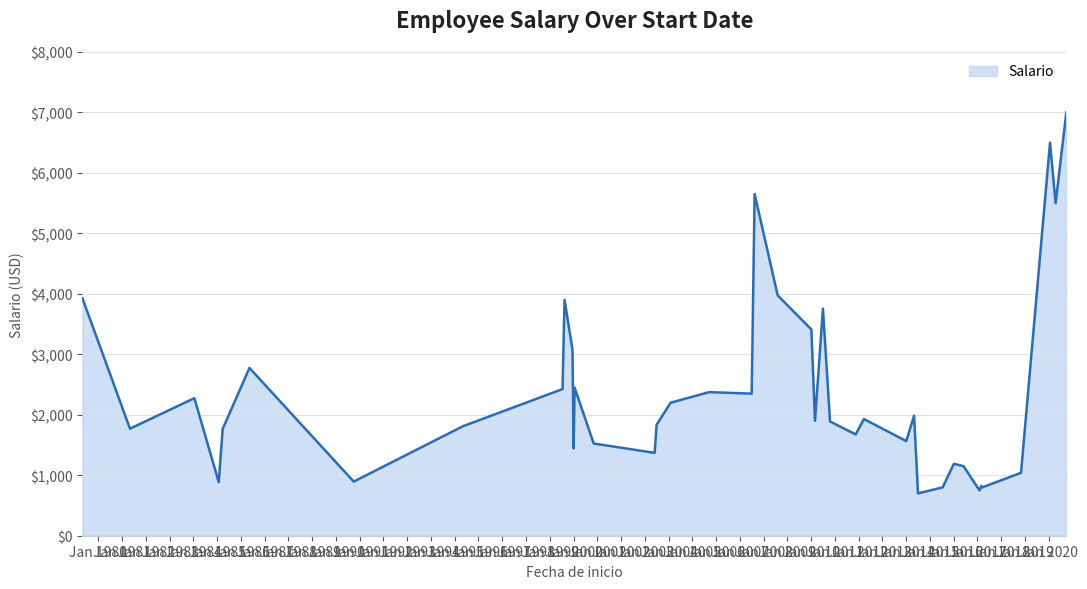

What is the minimum value shown in the chart?

700